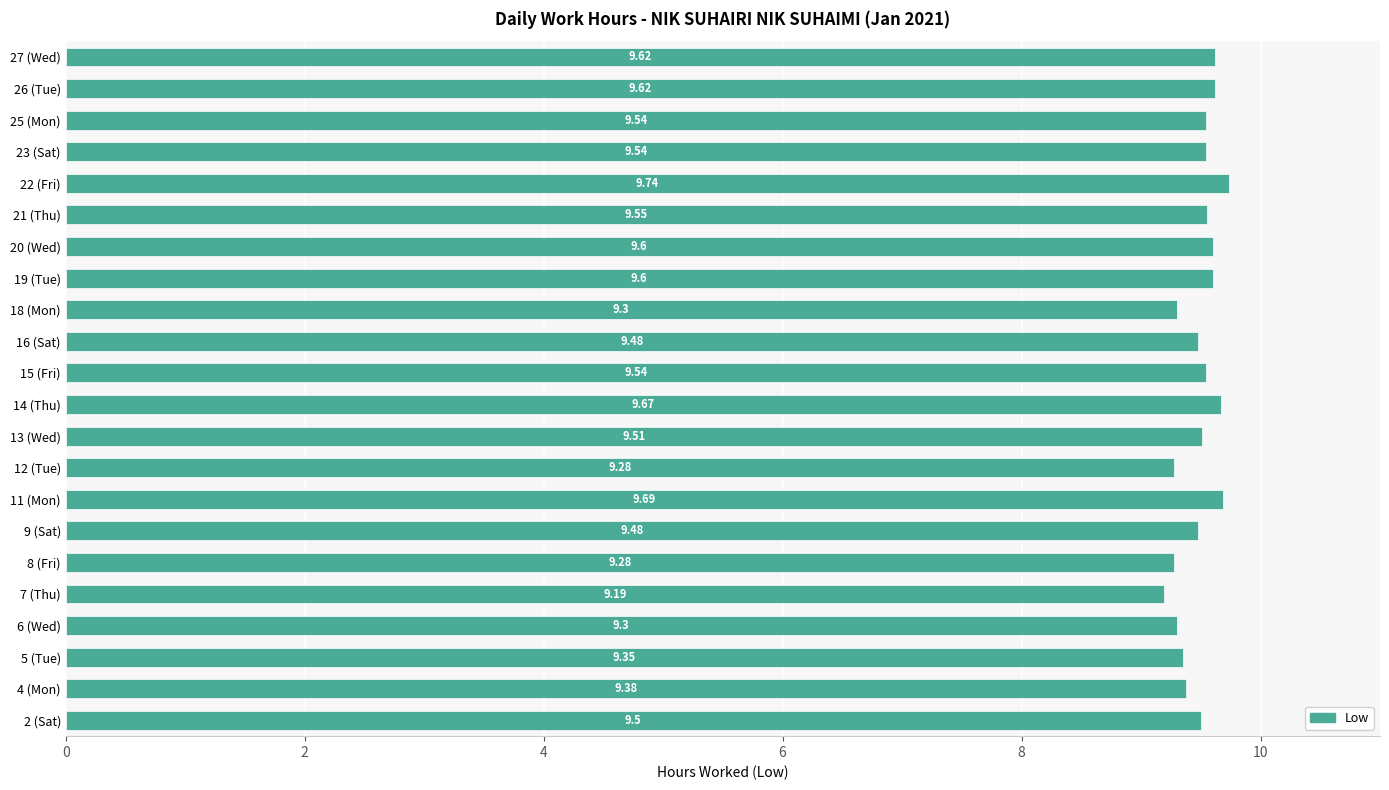

Between 22 (Fri) and 4 (Mon), which is larger?

22 (Fri)